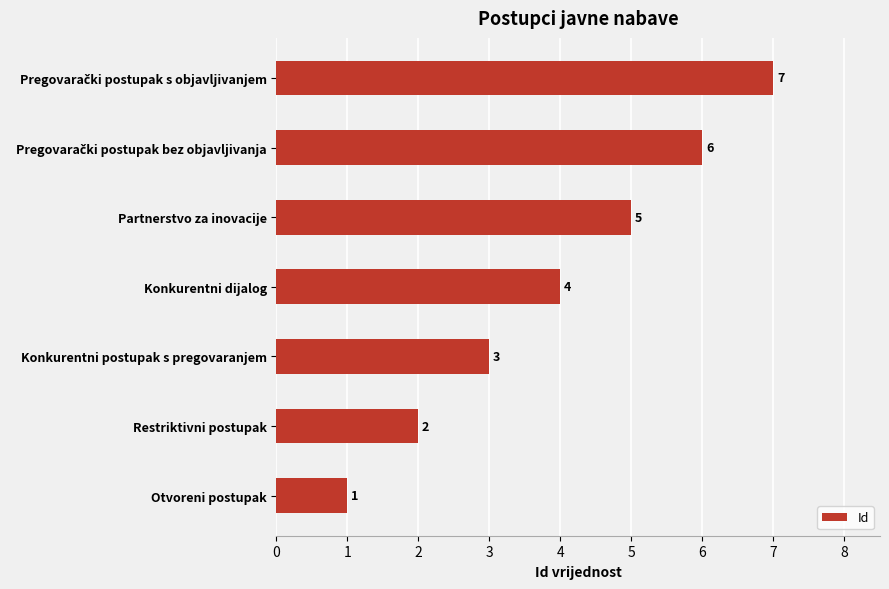

What is the greatest value displayed?

7